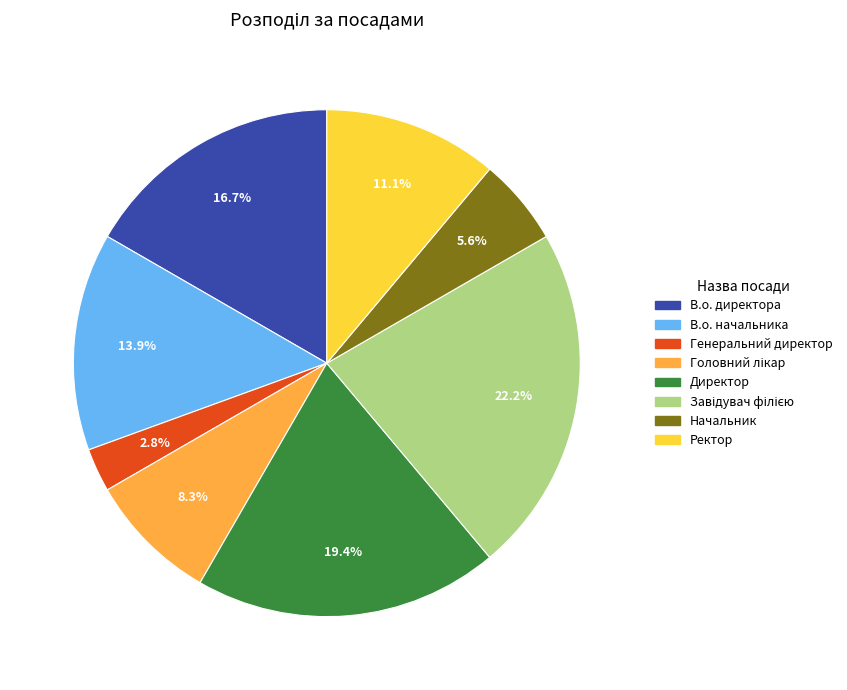

Is Начальник the majority of the pie?

No